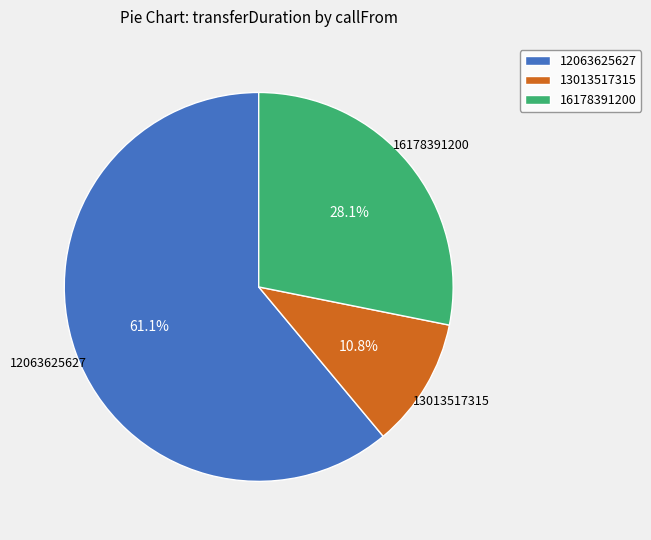

The 12063625627 slice represents 61% of the pie. True or false?

True